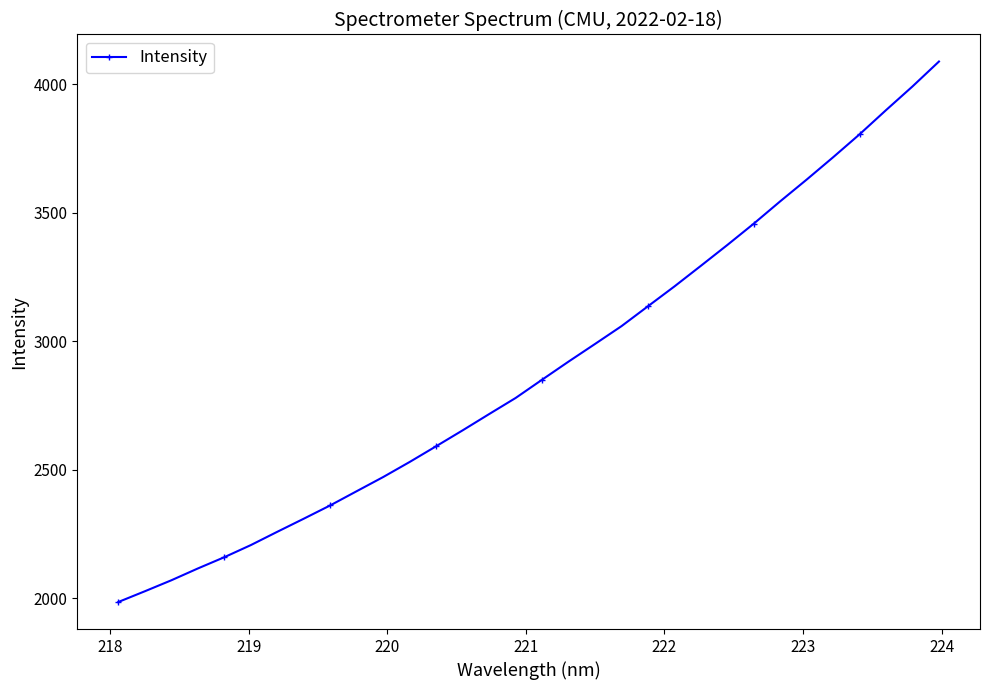

What is the minimum value shown in the chart?

1986.3